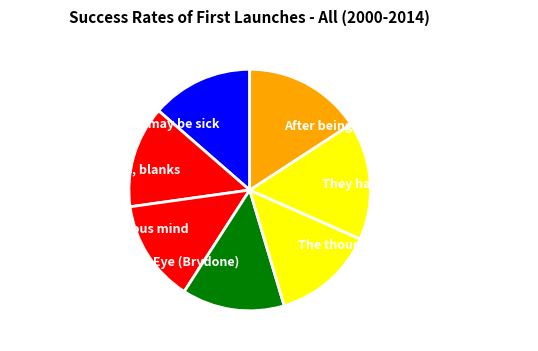

Between They have injured the finest mind and While shadows, blanks, which is larger?

They have injured the finest mind